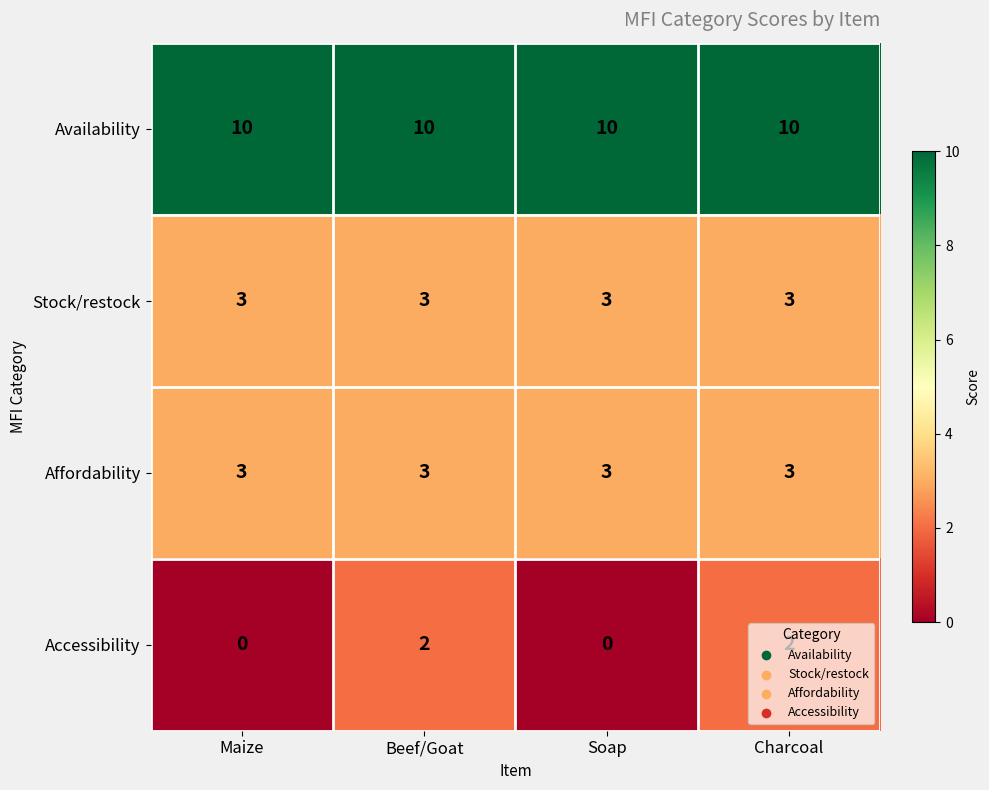

The Accessibility series shows 4 at Charcoal. True or false?

False